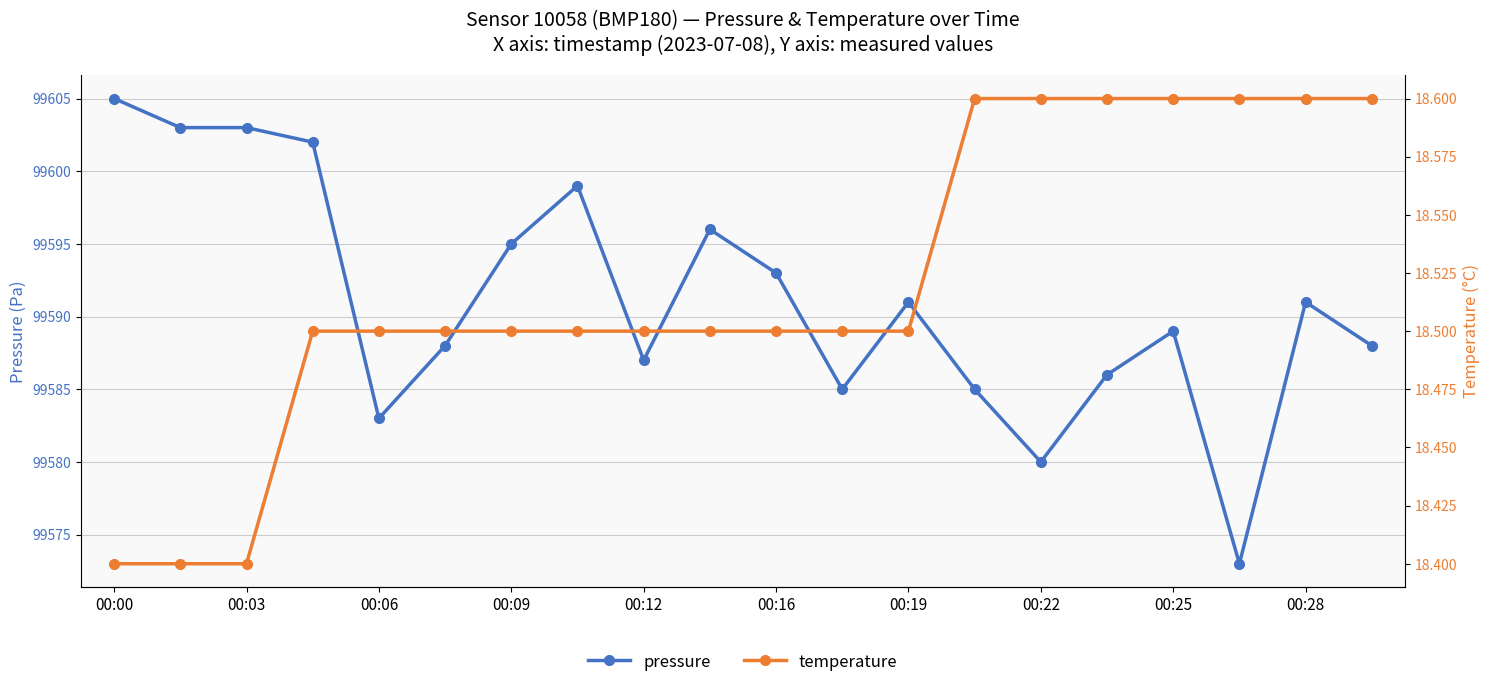

What is the highest value of the pressure series?

99605